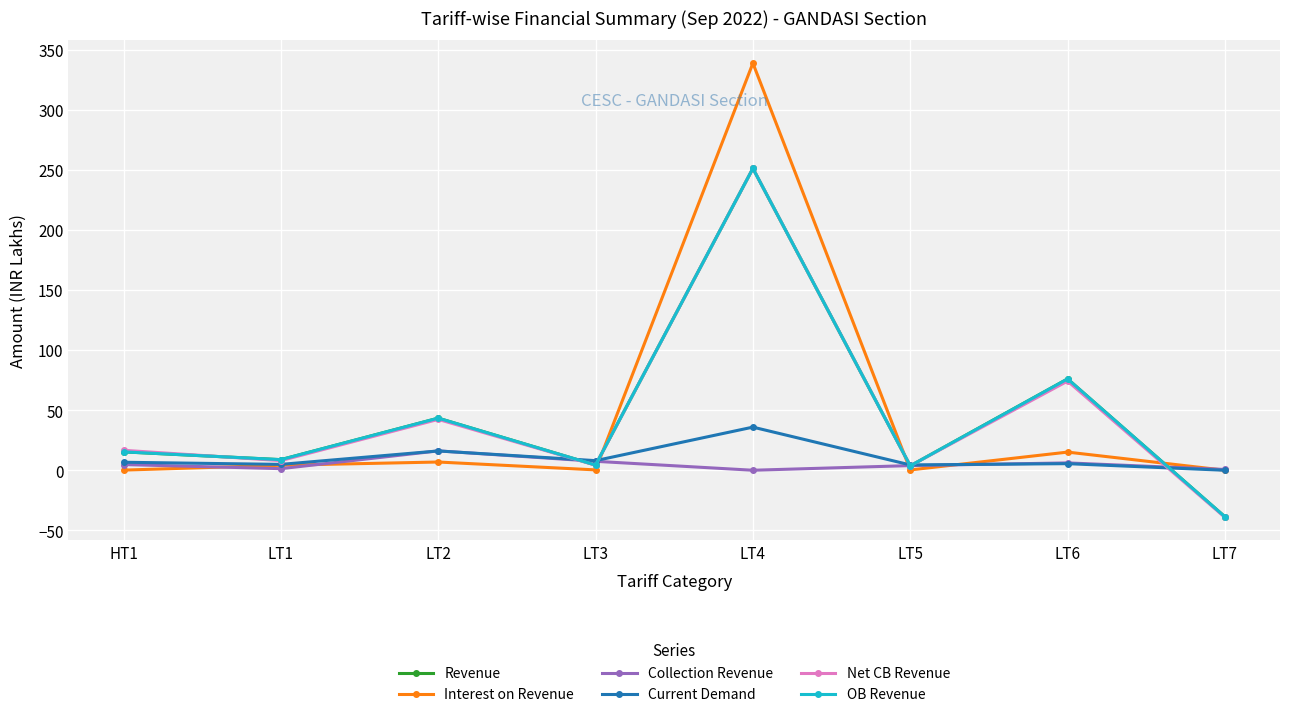

Does the chart have visible grid lines?

Yes